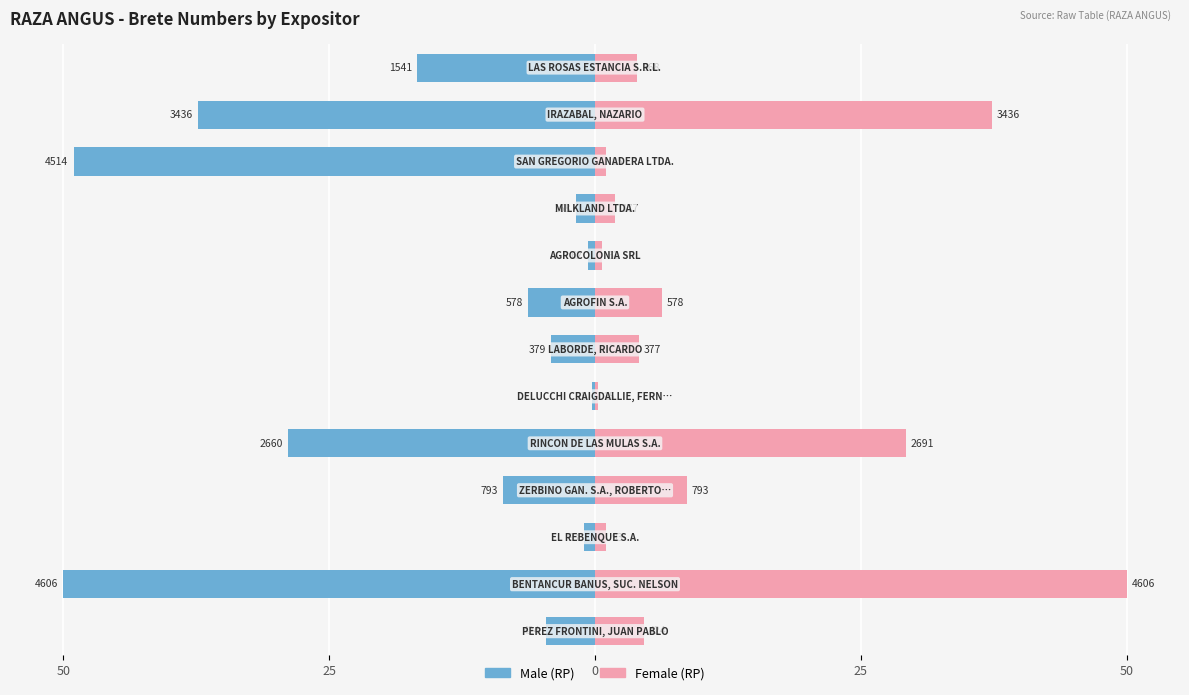

What is the difference between the Male values at 8 and 10?

48.3